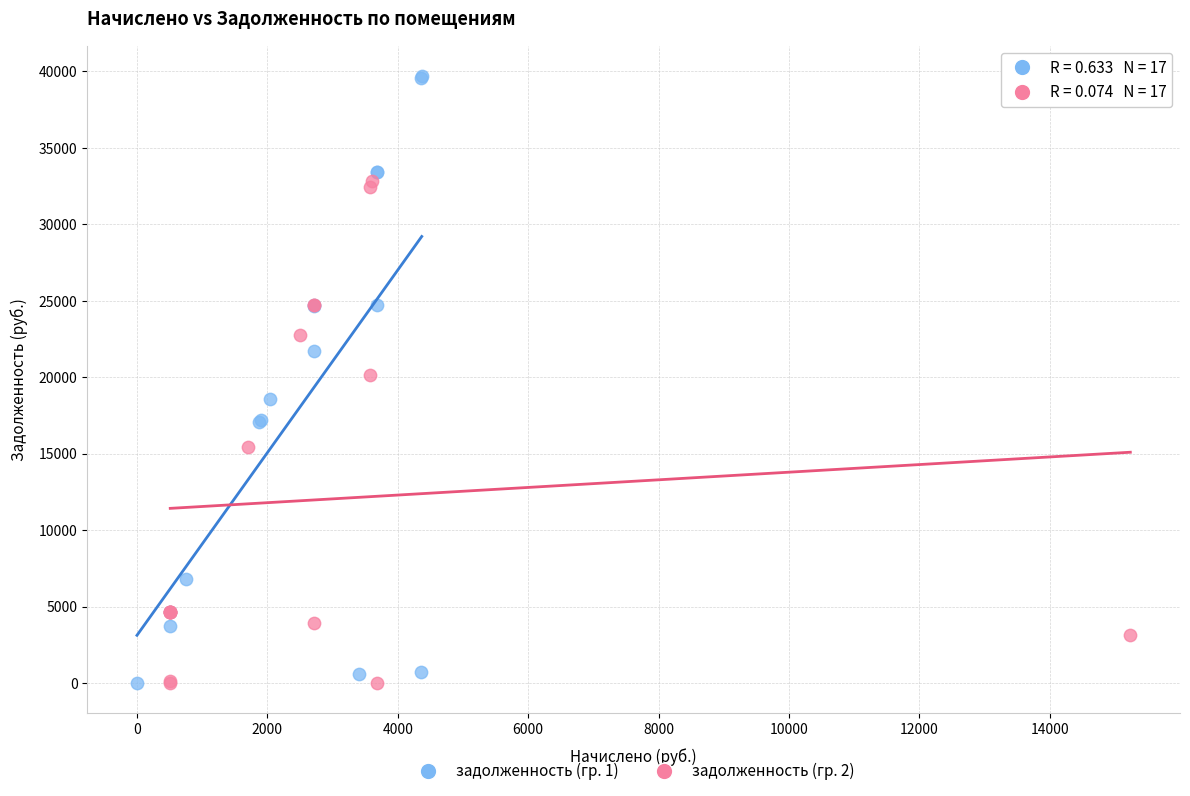

Which series contains the highest Y value?

задолженность (гр. 1)